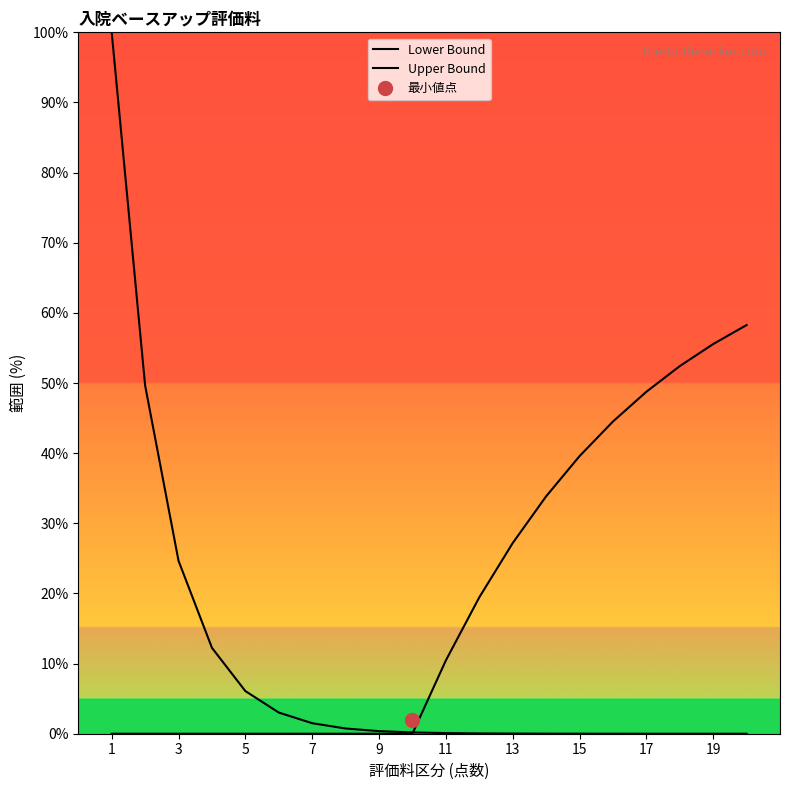

How many lines are shown in the chart?

2